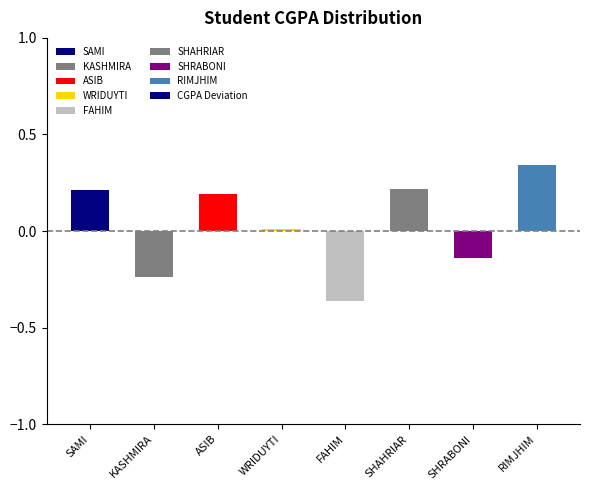

How many values are above zero?

5